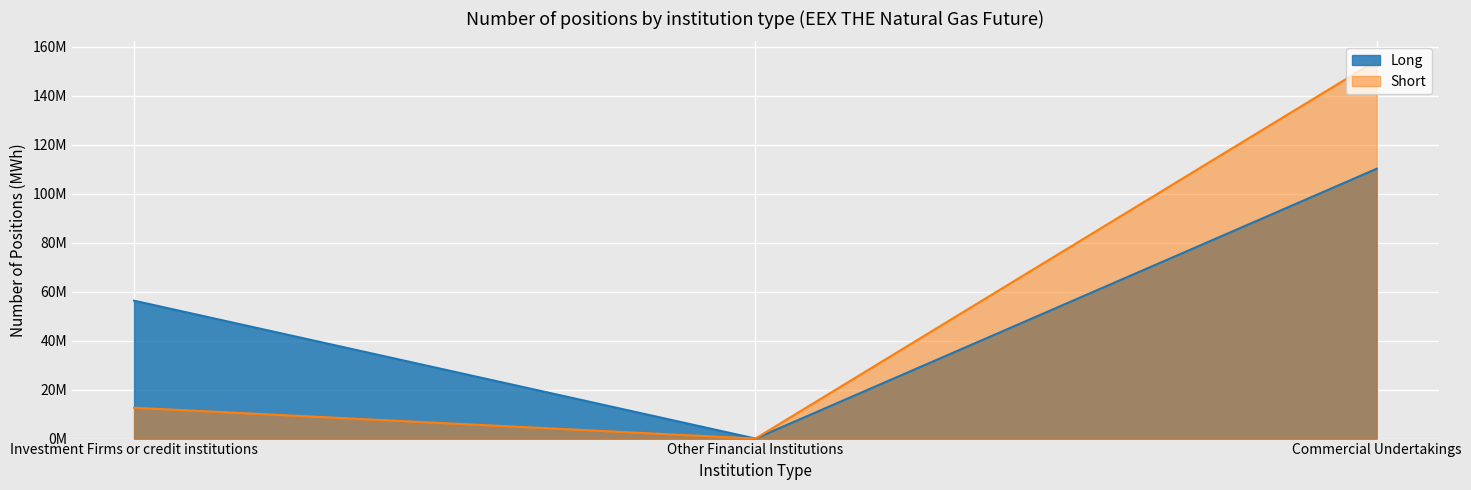

Reading left to right, list all the values displayed in this chart.

Long: Investment Firms or credit institutions=56349675	Other Financial Institutions=0	Commercial Undertakings=110268155
Short: Investment Firms or credit institutions=12598136	Other Financial Institutions=0	Commercial Undertakings=154576167